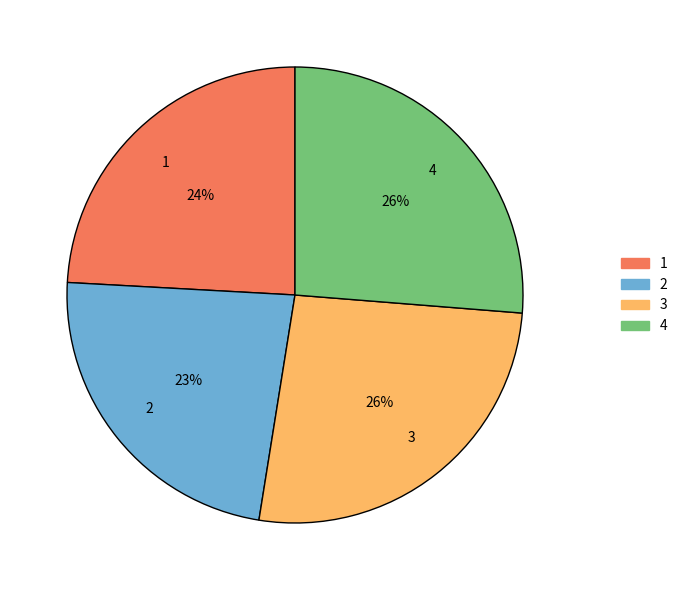

Combined, do 2 and 3 account for over 50%?

No